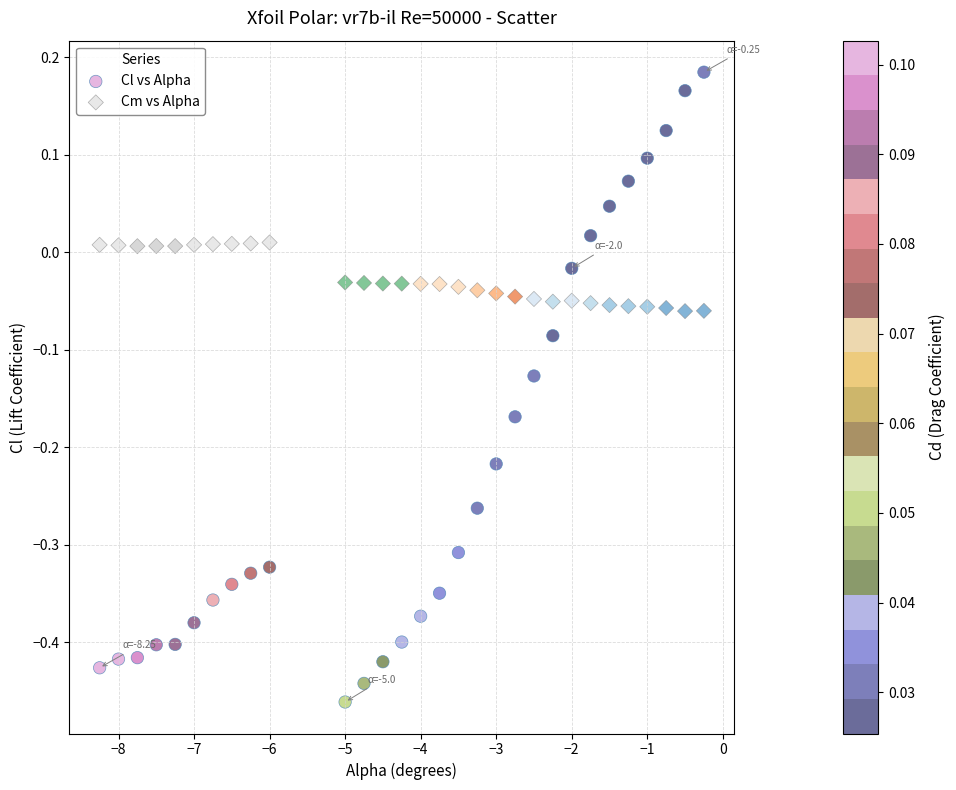

Which series reaches the minimum Y coordinate?

Cl vs Alpha